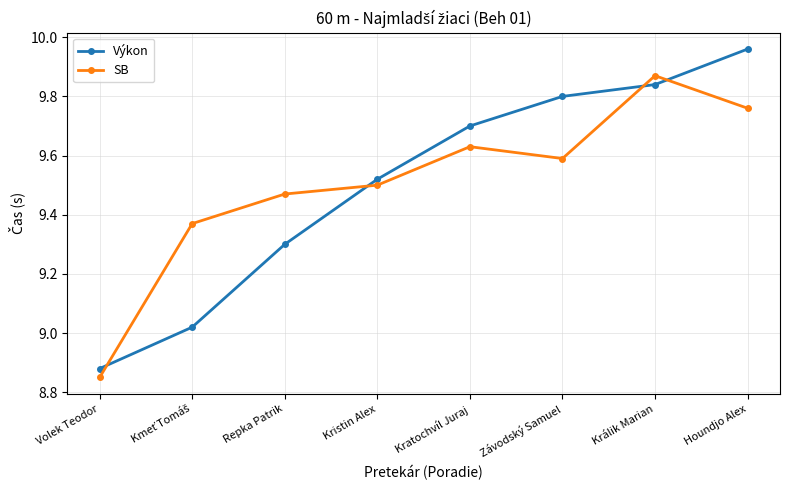

Which series has the largest range (max minus min)?

Výkon